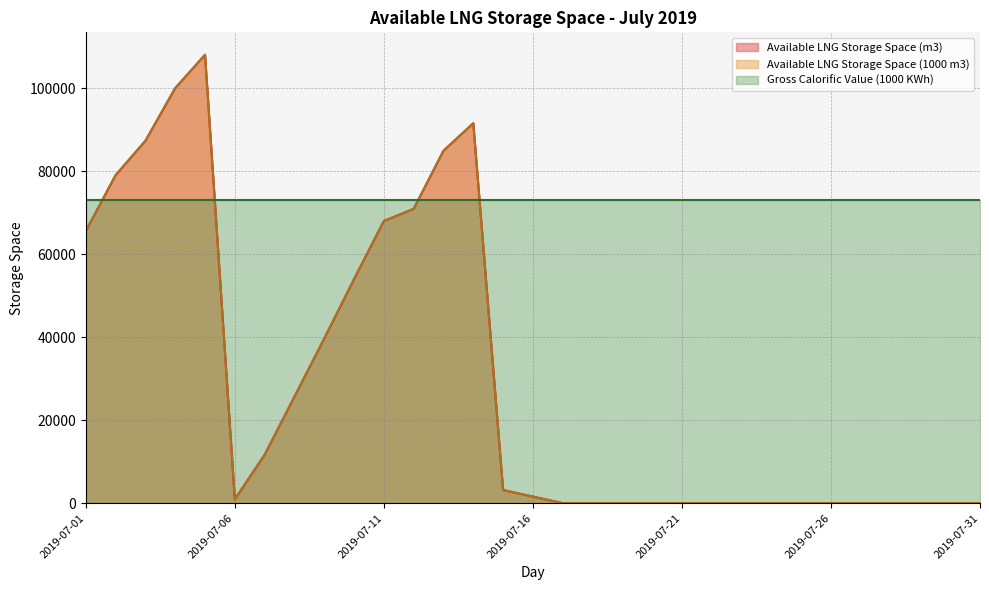

How many lines are shown in the chart?

3